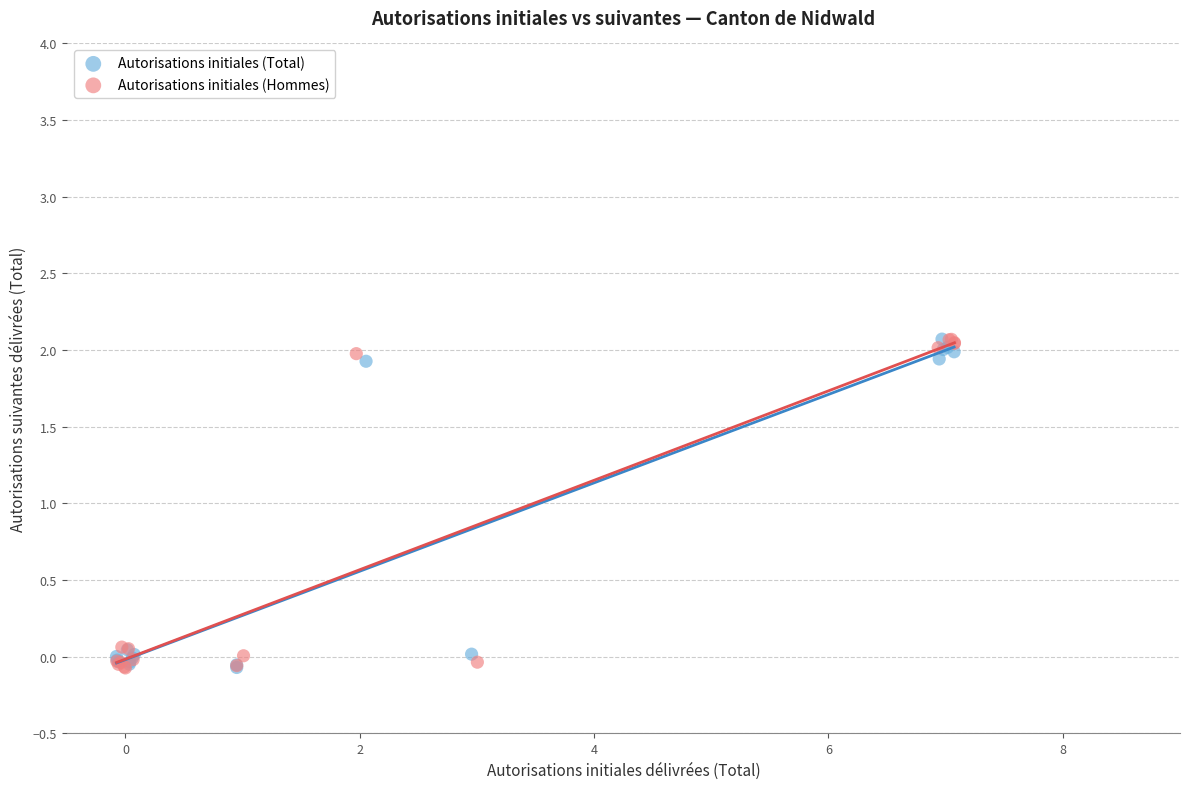

What are all the series names shown in the legend?

Autorisations initiales (Total), Autorisations initiales (Hommes)